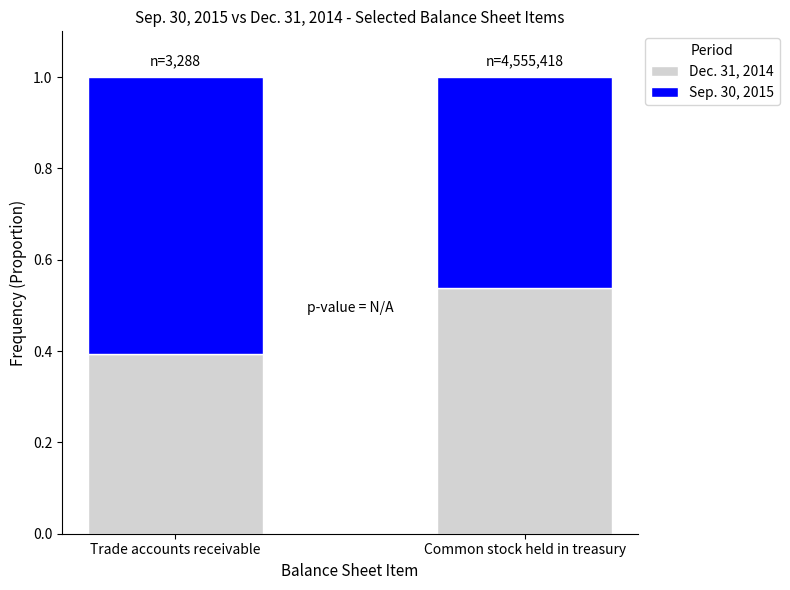

The Dec. 31, 2014 series shows 0.4 at Trade accounts receivable. True or false?

True